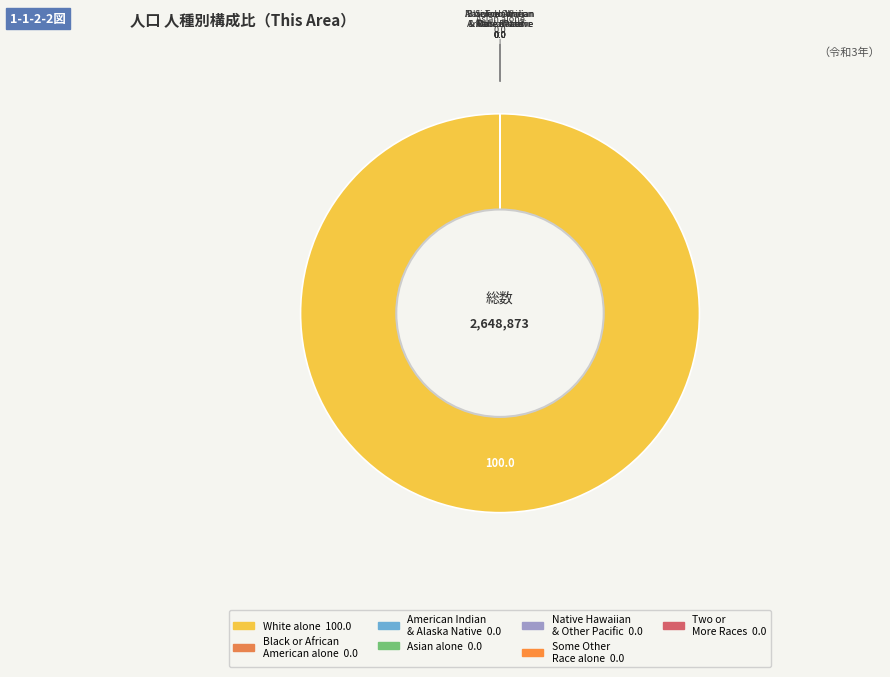

Rank the categories by value from highest to lowest.

White alone, Asian alone, Some Other Race alone, Two or More Races, Black or African American alone, American Indian and Alaska Native, Native Hawaiian and Other Pacific Islander